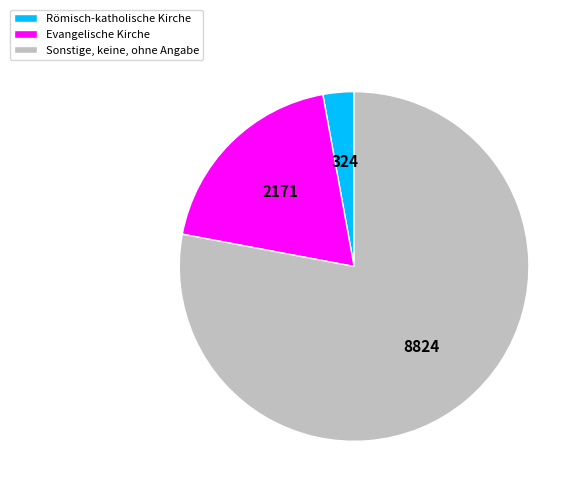

True or false: Evangelische Kirche accounts for 28% of the total.

False